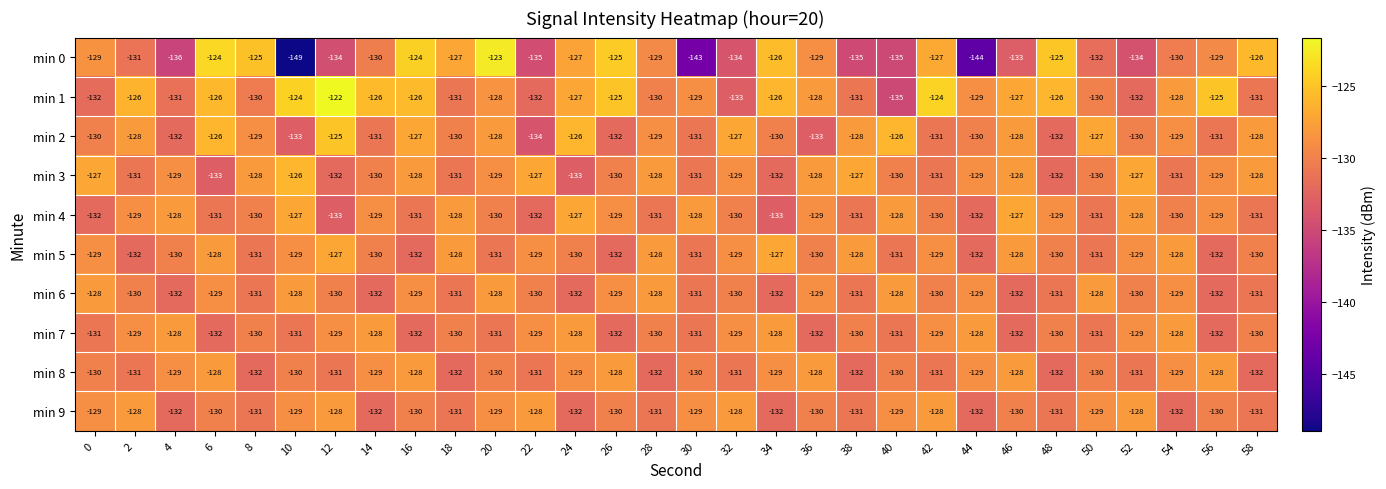

What is the total value across all series at 10?

-1306